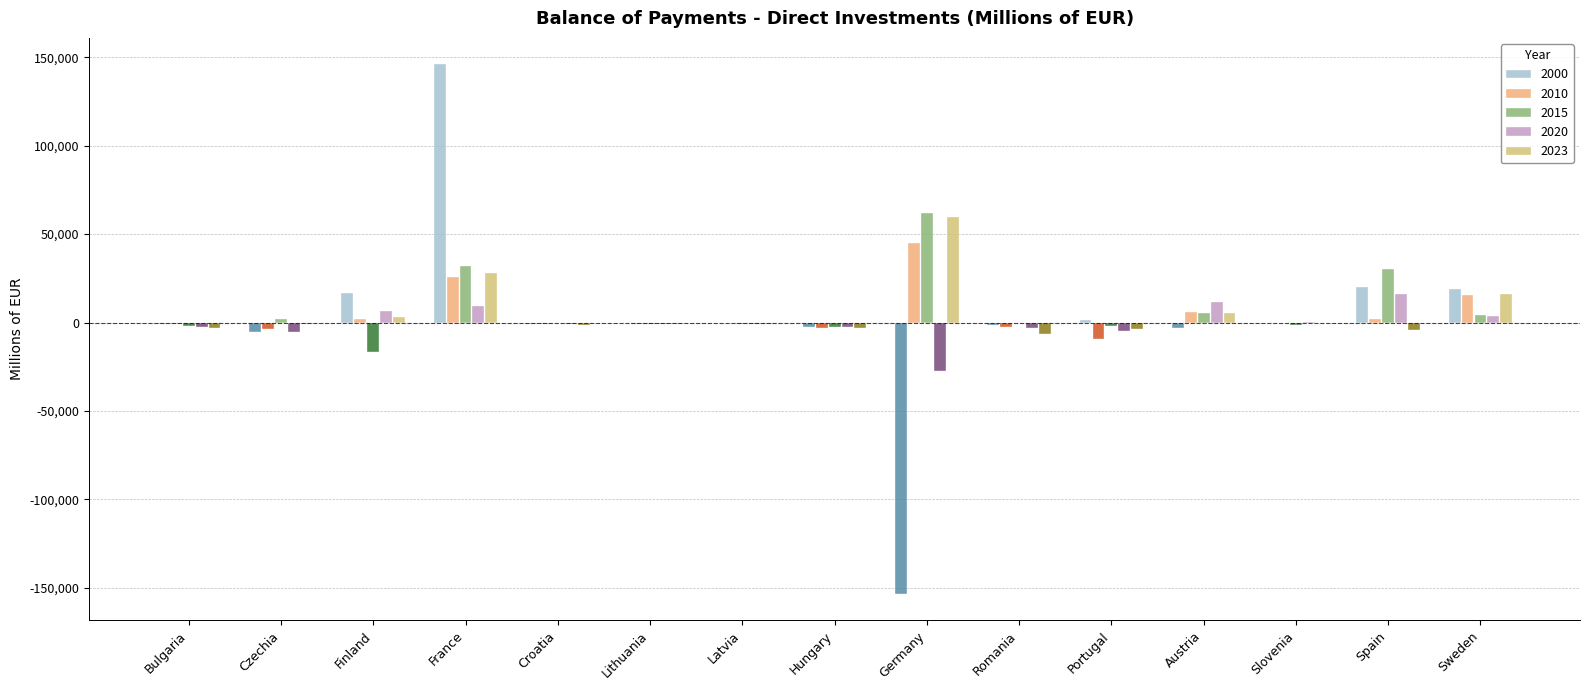

How many data points in 2010 are less than -287?

7